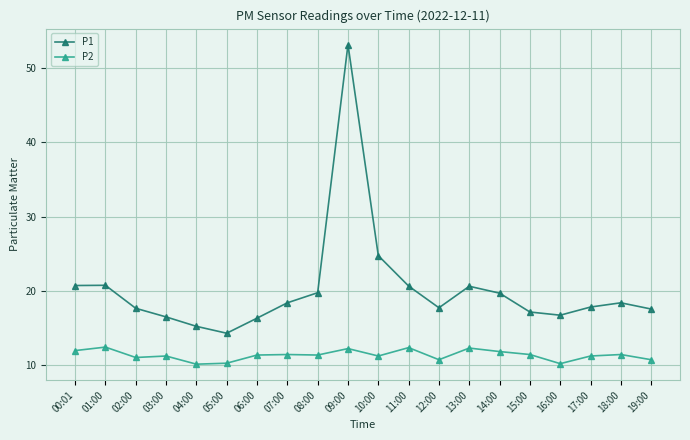

At which label does P2 first exceed 11?

00:01